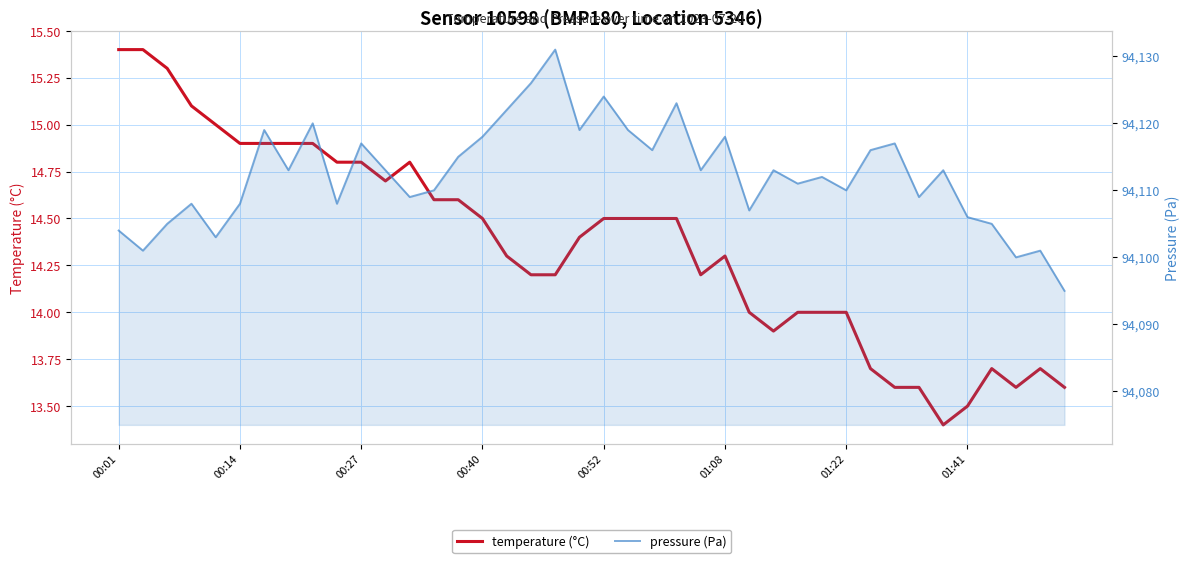

What is the value of the temperature (°C) point at the 40th from the left?

13.6